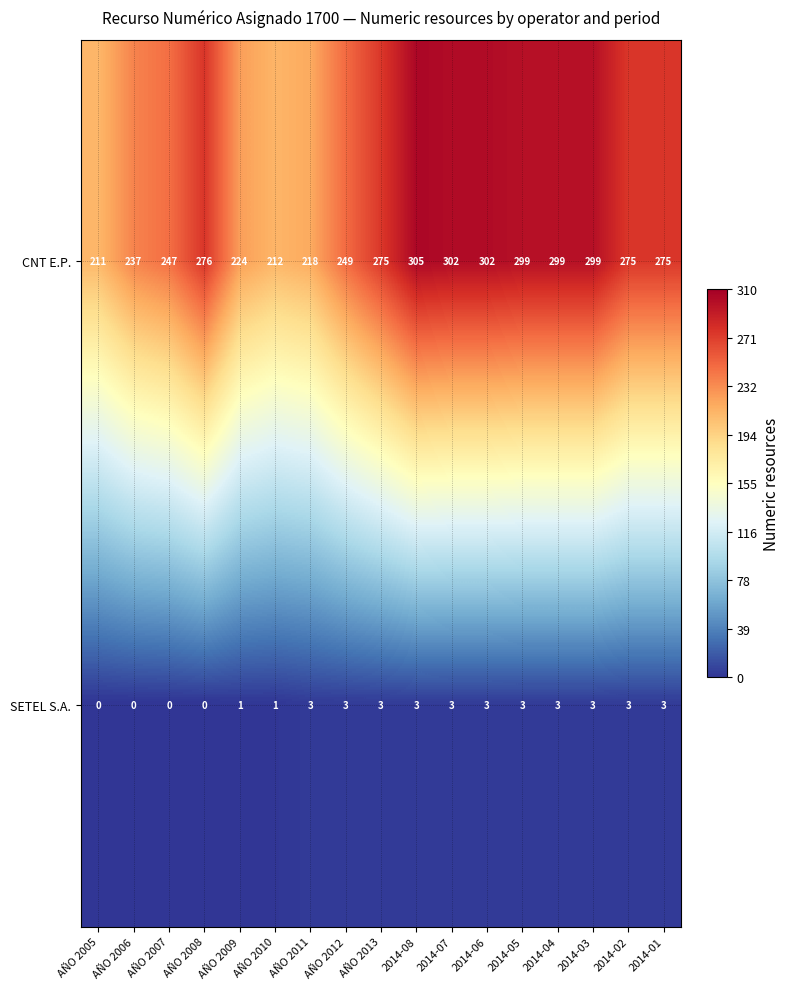

What is the total value across all series at 2014-02?

278